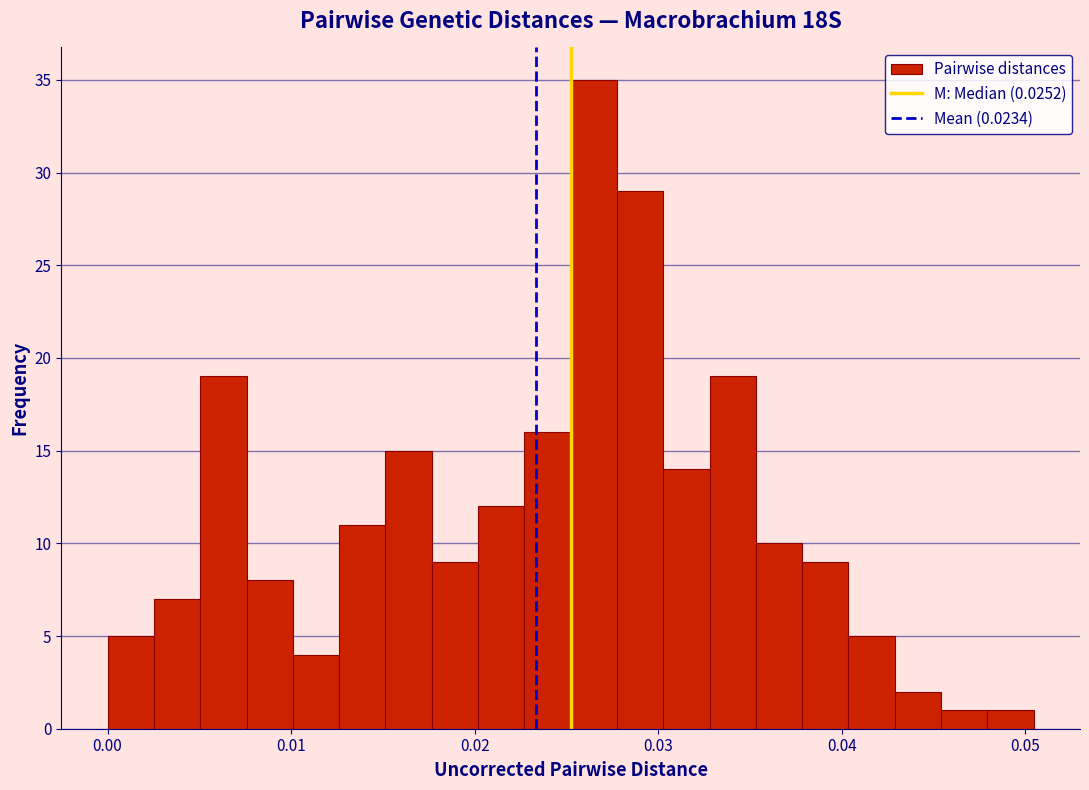

Read against the x-axis, roughly where is the centre of the tallest bar?

0.026